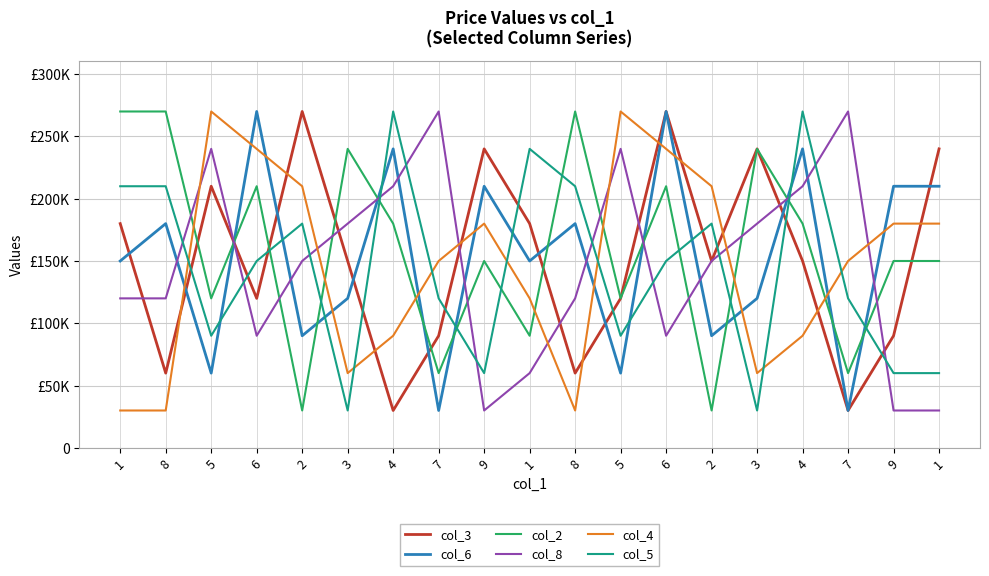

What is the sum of the col_5 values at 7 and 4?

390000